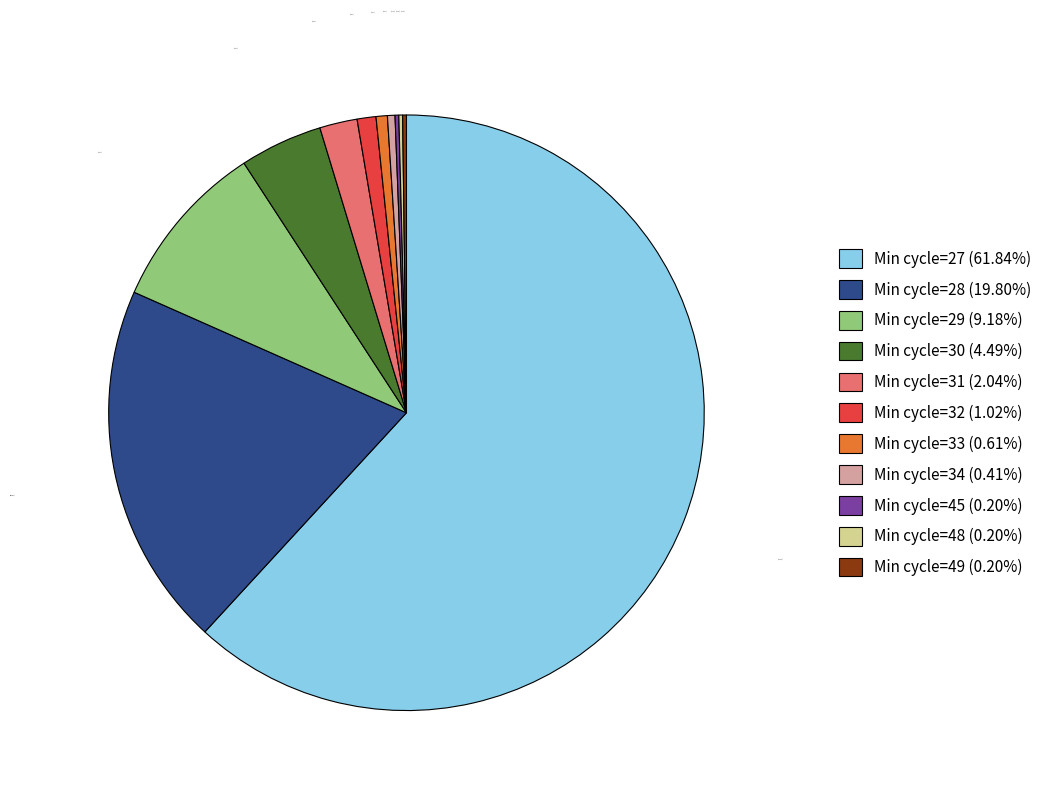

Between Min cycle=32 (1.02%) and Min cycle=27 (61.84%), which is larger?

Min cycle=27 (61.84%)